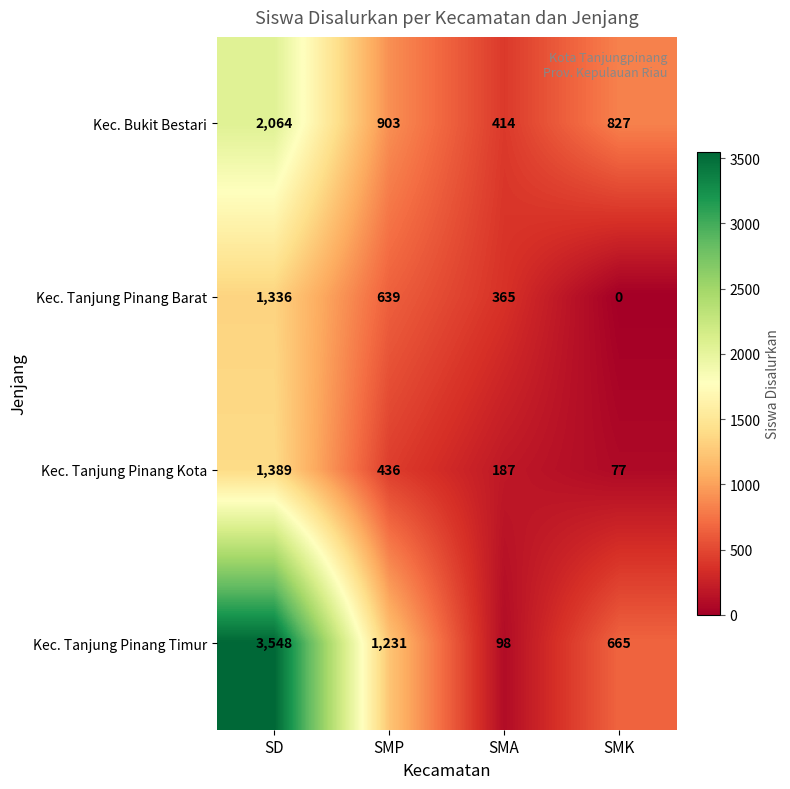

What is the difference between the highest and lowest values at SD?

2212